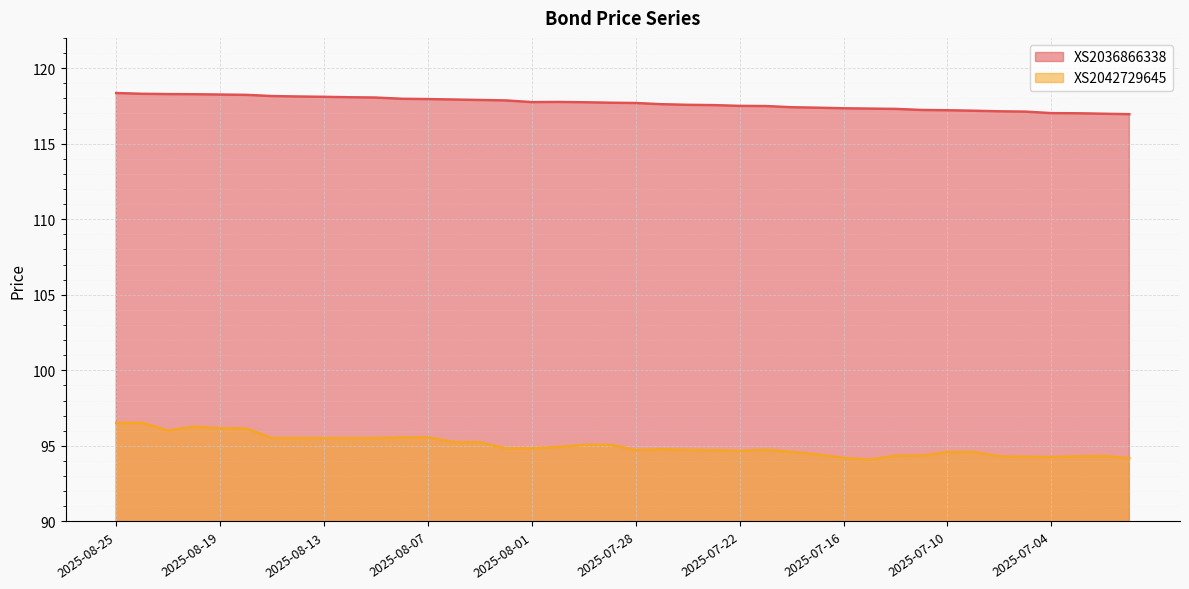

What position from the right is 2025-07-08?

6